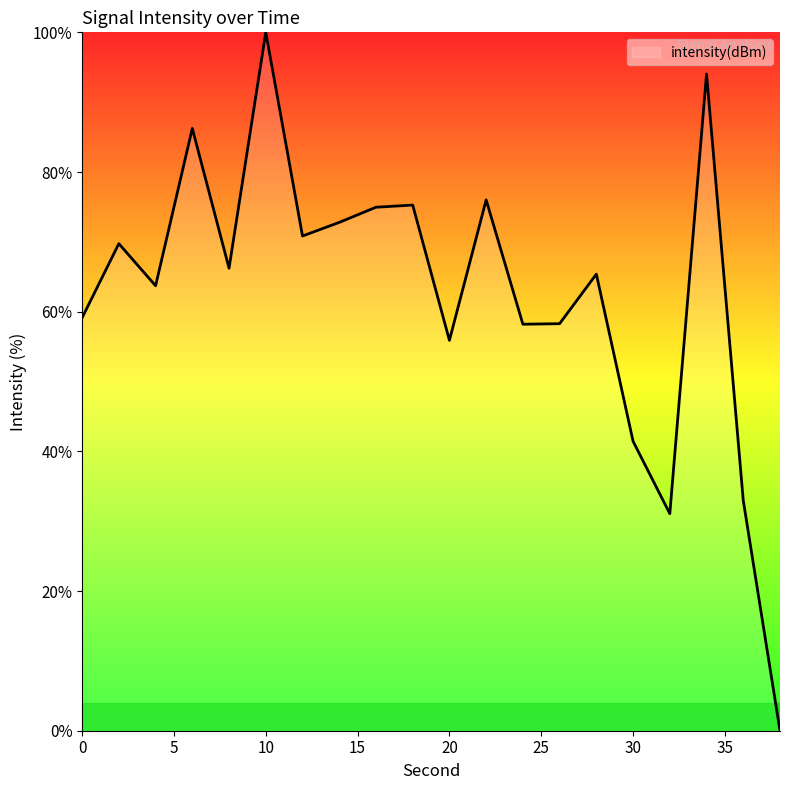

True or false: the data has more than 0 interior local peaks.

True